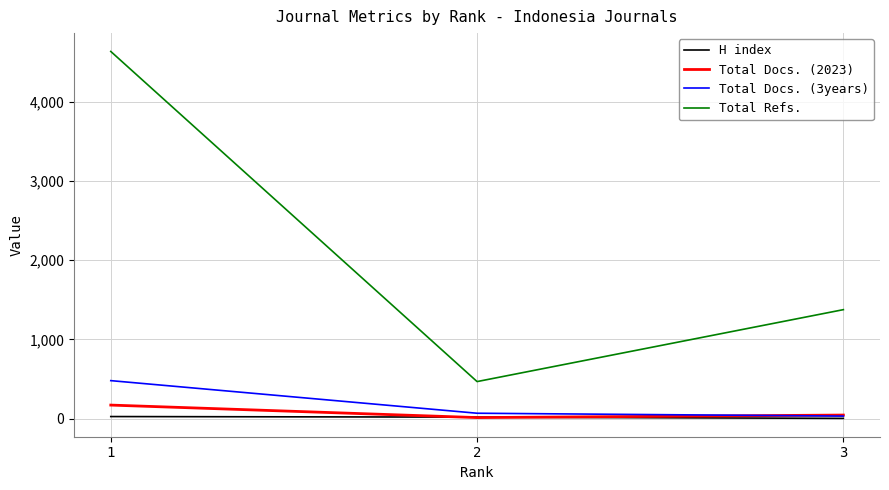

The Total Docs. (2023) series shows 170 at 1. True or false?

True